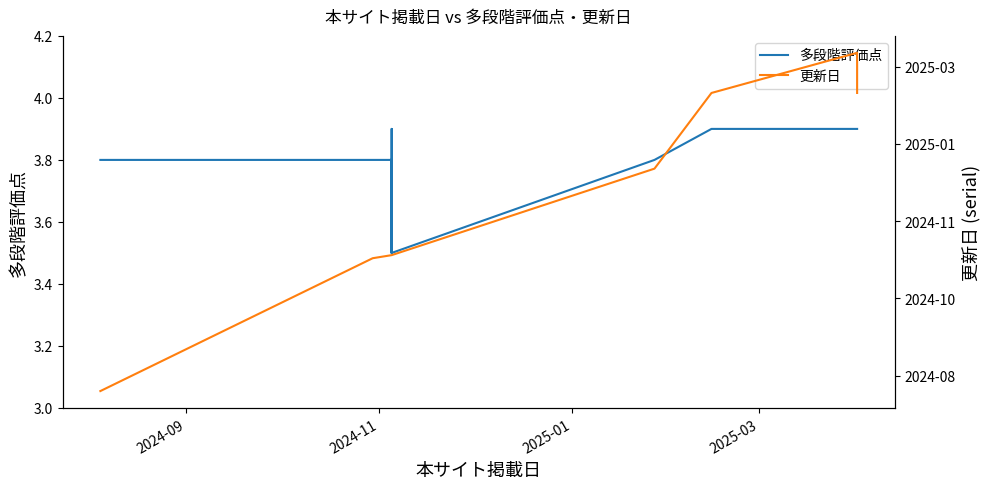

Which series has the largest total across all categories?

更新日